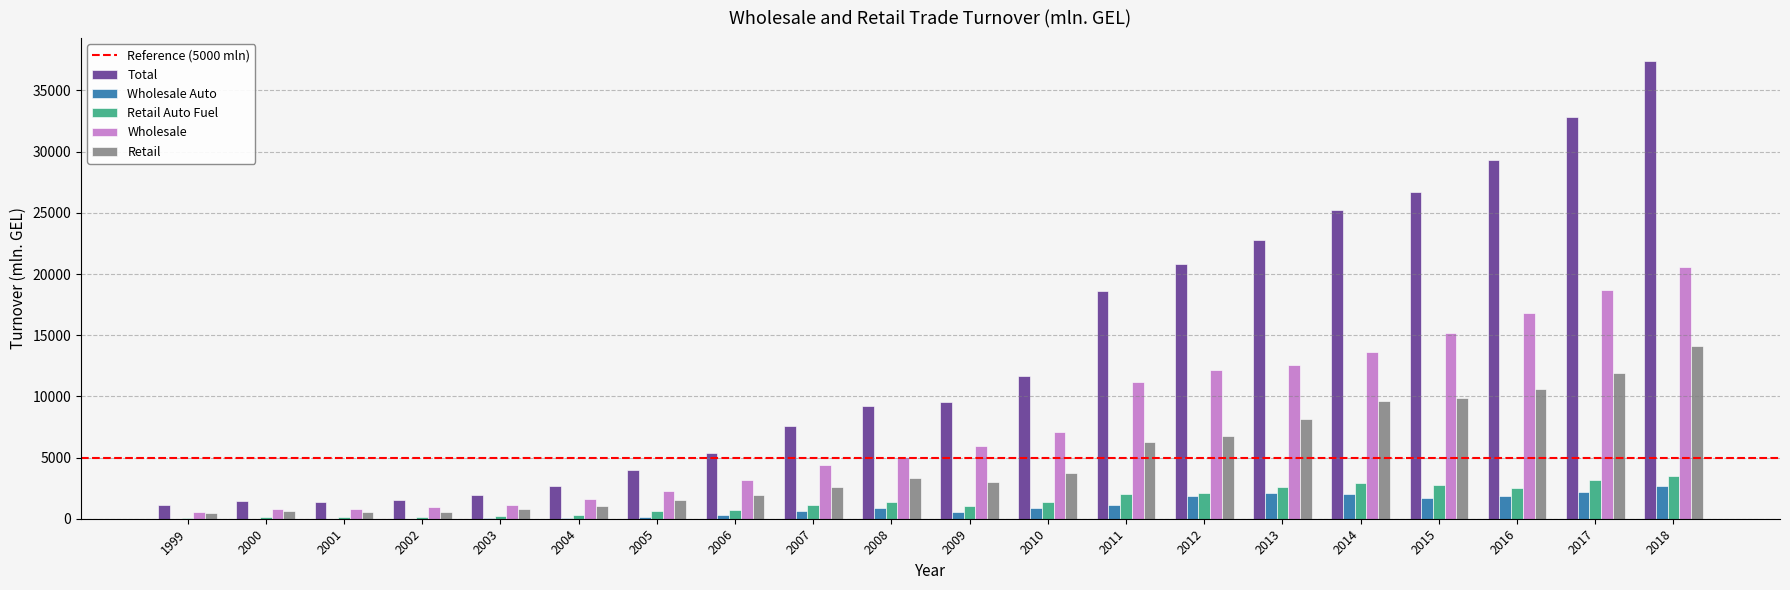

Which series has the largest total across all categories?

Total